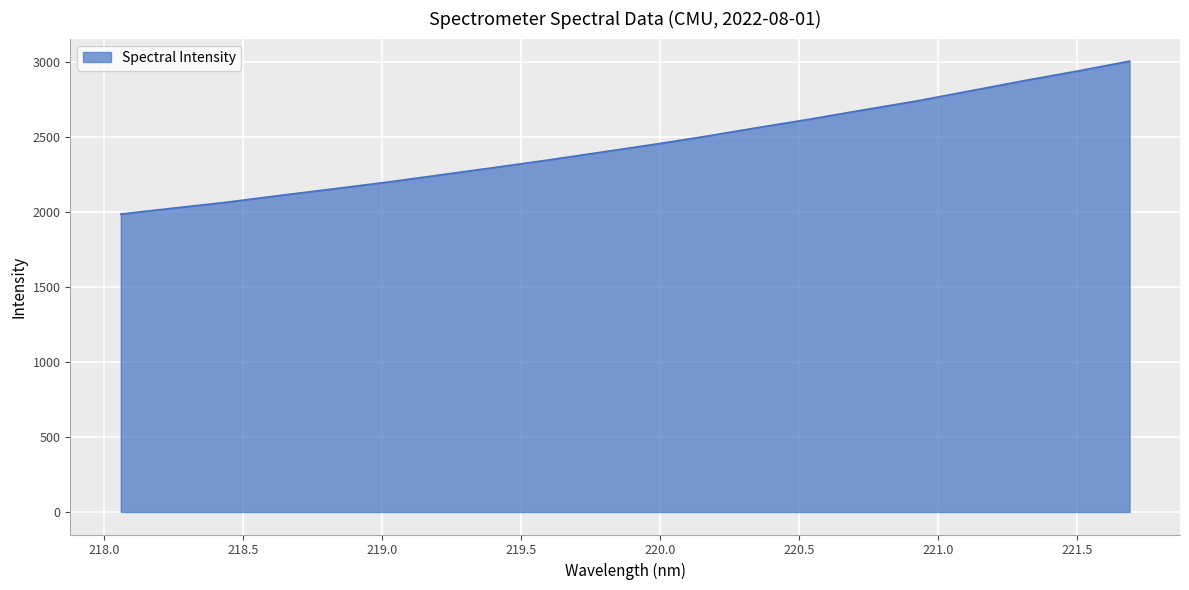

What is the difference between the maximum and minimum values?

1019.6